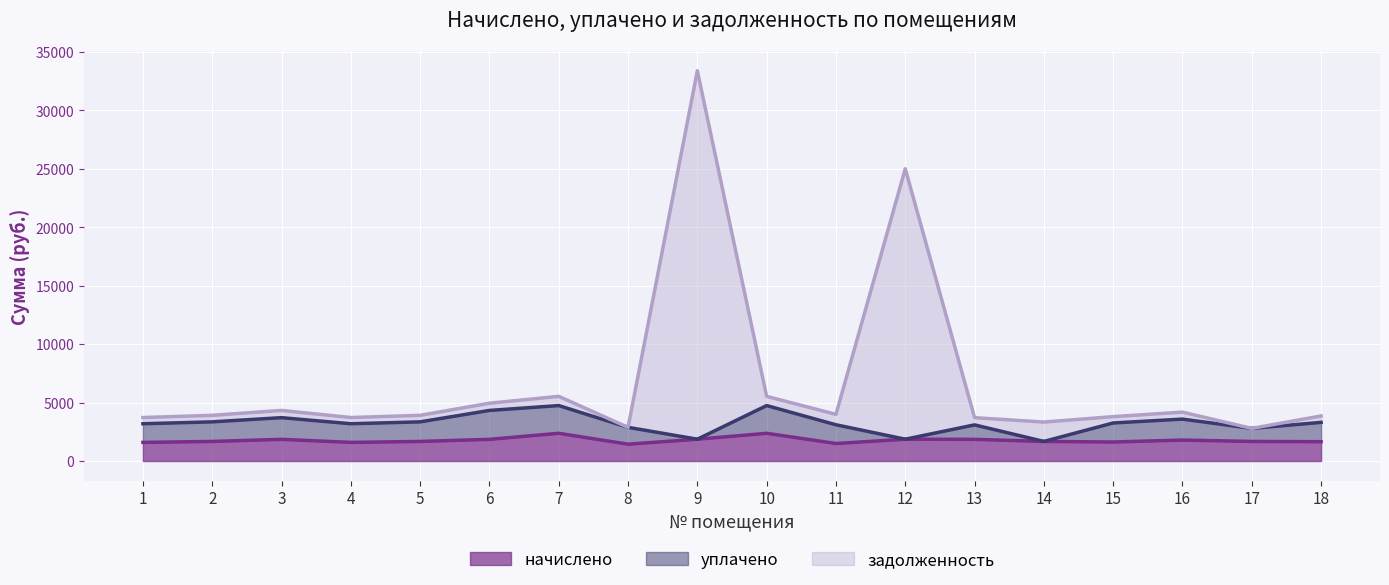

How many data points in начислено are above 1675?

12